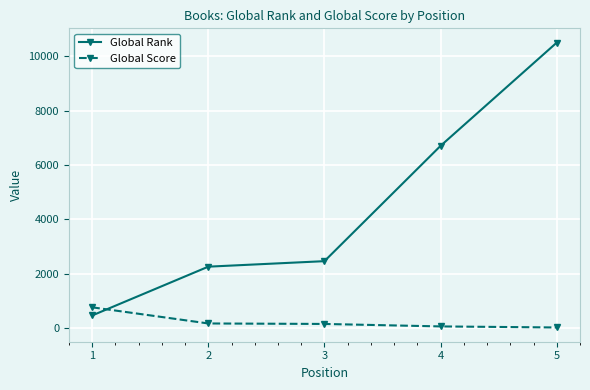

Which series changed the most between 2 and 5?

Global Rank